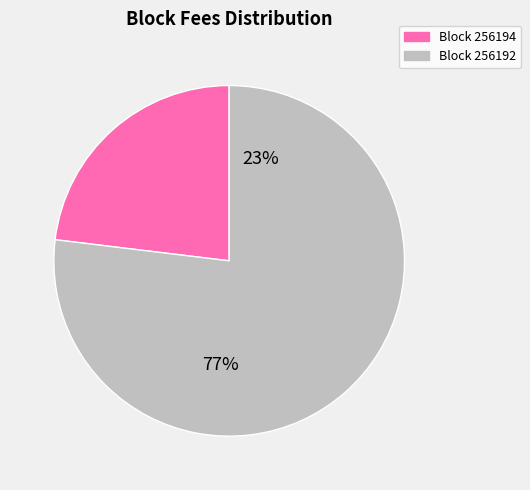

To the nearest percent, what is the difference between the 256194 and 256192 slice percentages?

54%